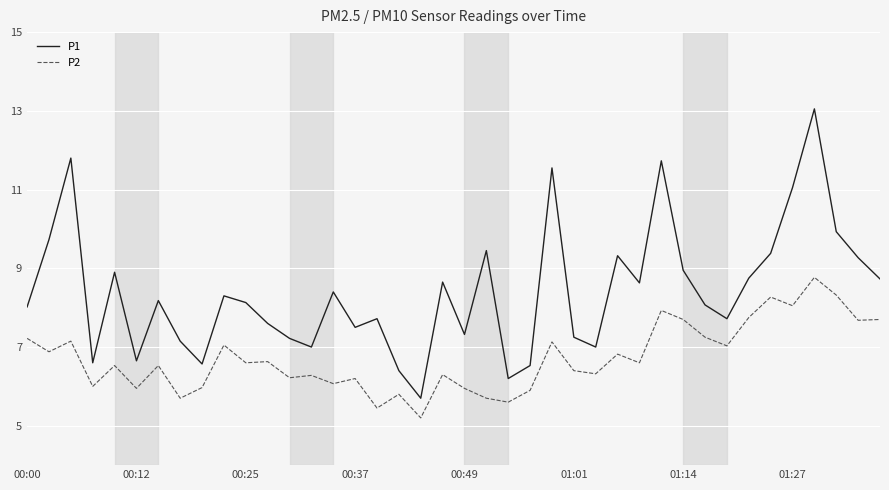

List the series in order of their overall mean, highest first.

P1, P2